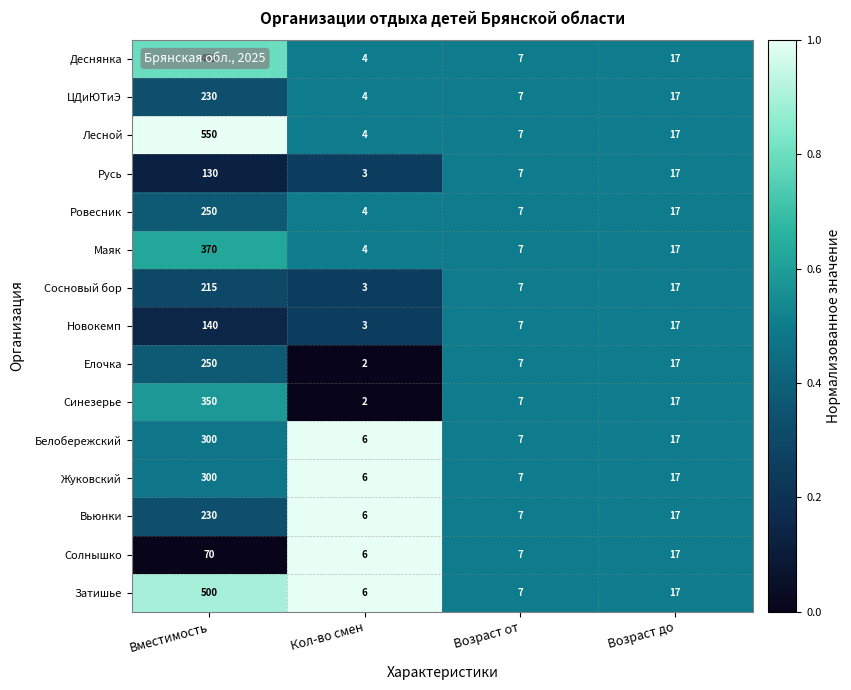

The Новокемп series shows 9 at Возраст от. True or false?

False